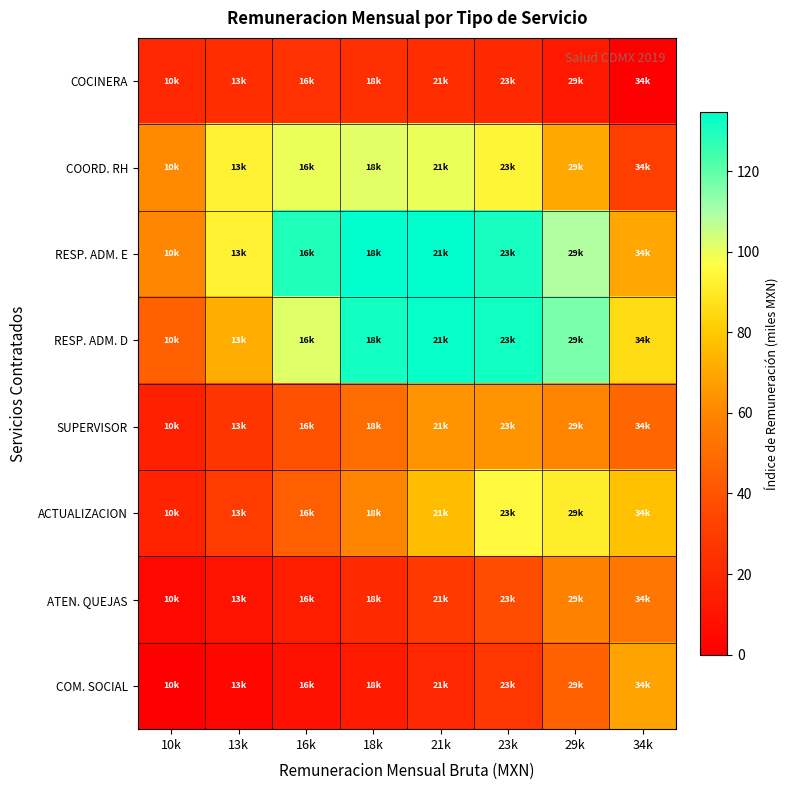

At how many categories does at least one series exceed 121?

4